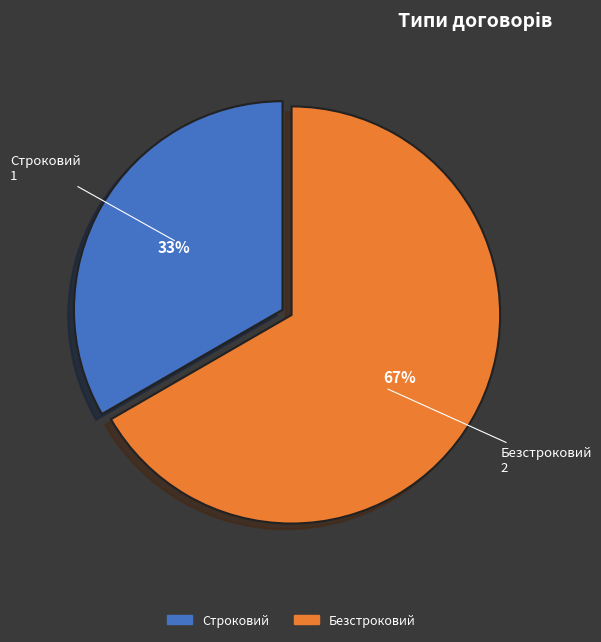

Approximately how many times larger is the value at Безстроковий compared to Строковий?

2.0